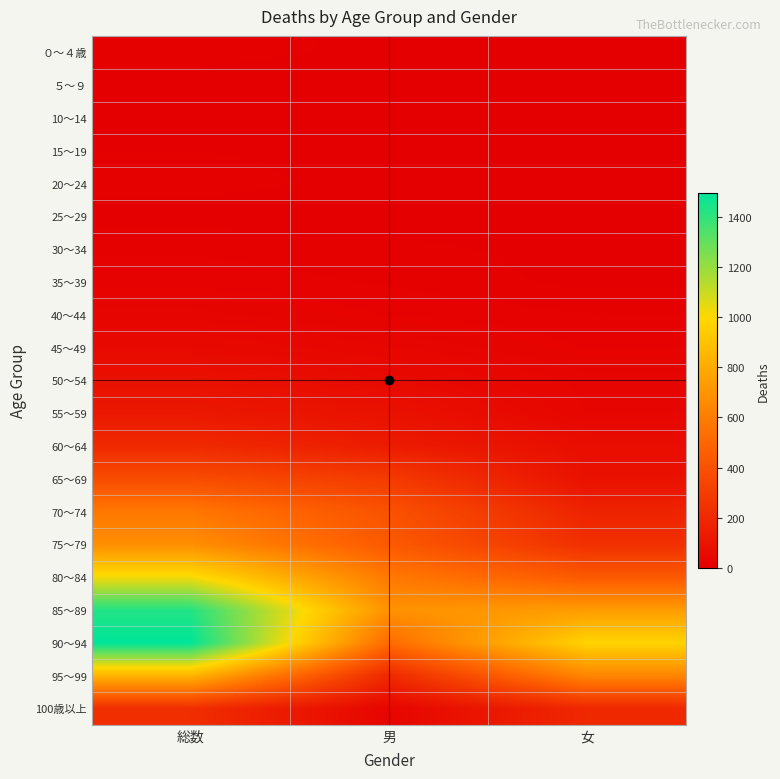

Reading right to left, extract all data points from this chart.

０～４歳: 女=5	男=4	総数=9
５～９: 女=1	男=1	総数=2
10～14: 女=1	男=0	総数=1
15～19: 女=2	男=4	総数=6
20～24: 女=4	男=4	総数=8
25～29: 女=1	男=2	総数=3
30～34: 女=3	男=8	総数=11
35～39: 女=4	男=11	総数=15
40～44: 女=12	男=17	総数=29
45～49: 女=17	男=33	総数=50
50～54: 女=29	男=55	総数=84
55～59: 女=32	男=86	総数=118
60～64: 女=69	男=138	総数=207
65～69: 女=86	男=290	総数=376
70～74: 女=174	男=403	総数=577
75～79: 女=235	男=440	総数=675
80～84: 女=438	男=583	総数=1021
85～89: 女=736	男=691	総数=1427
90～94: 女=976	男=520	総数=1496
95～99: 女=637	男=201	総数=838
100歳以上: 女=197	男=29	総数=226